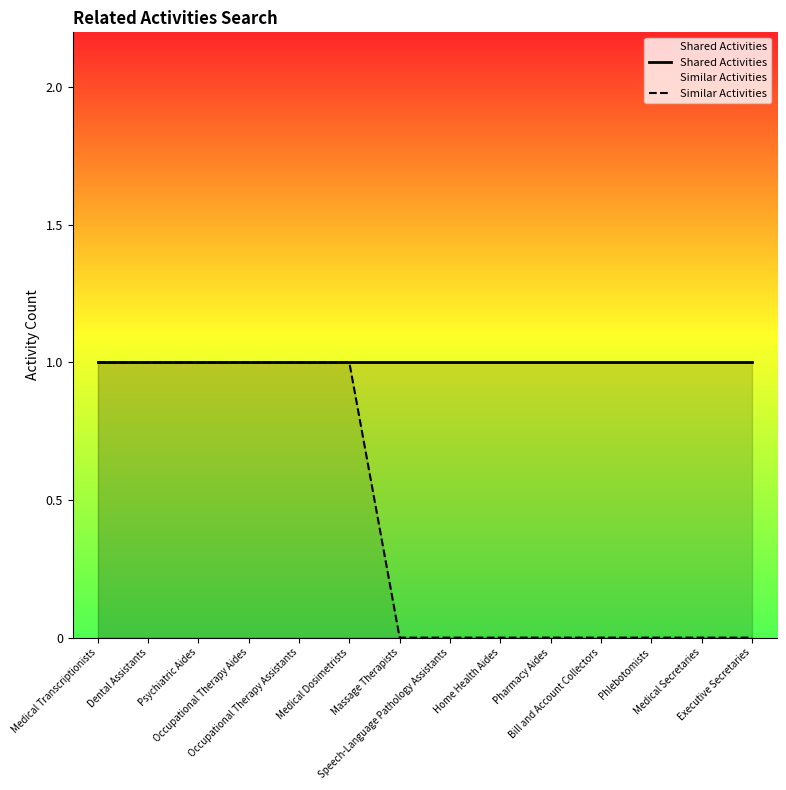

What is the highest value of the Similar Activities series?

1